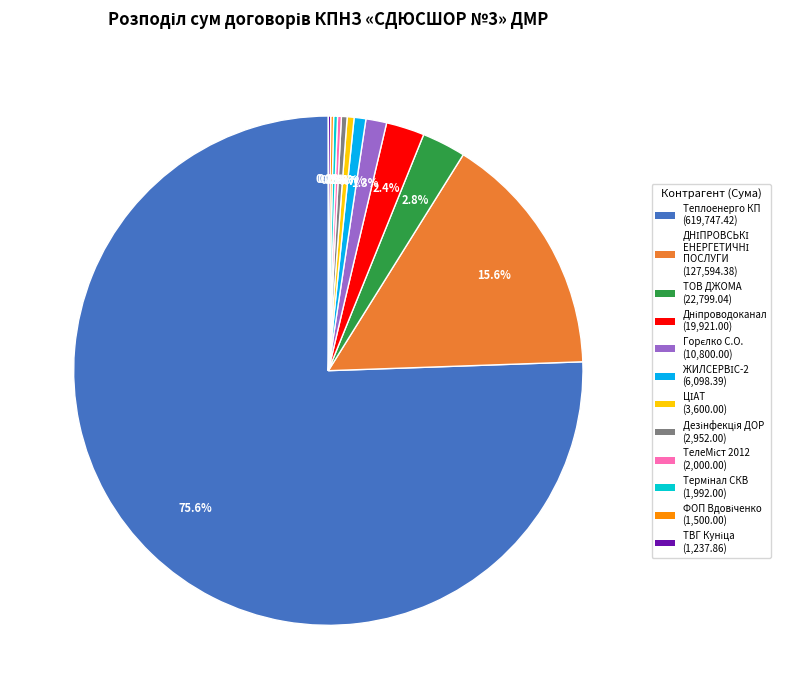

Is there any slice that represents more than half of the pie?

Yes